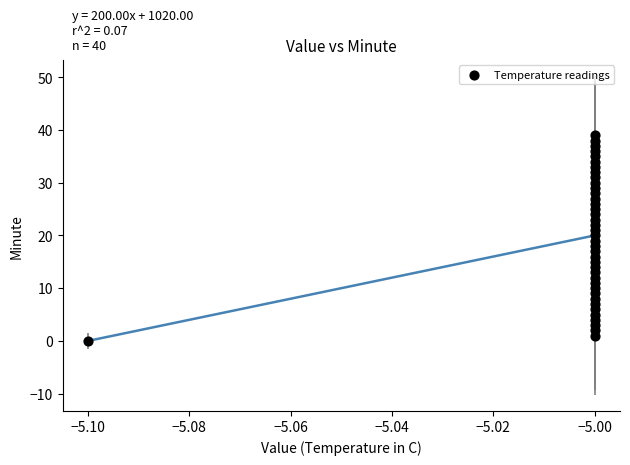

Count the number of points in this scatter plot.

40